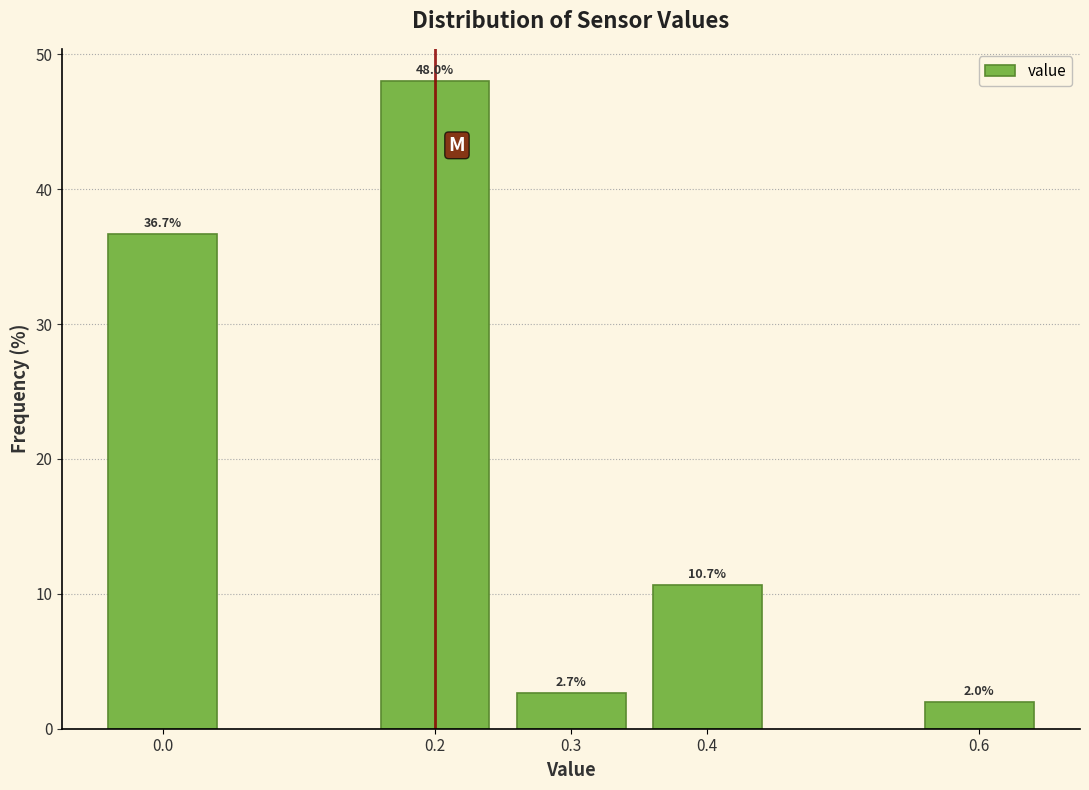

Reading left to right, list all the values displayed in this chart.

0.0=36.7	0.2=48.0	0.3=2.7	0.4=10.7	0.6=2.0